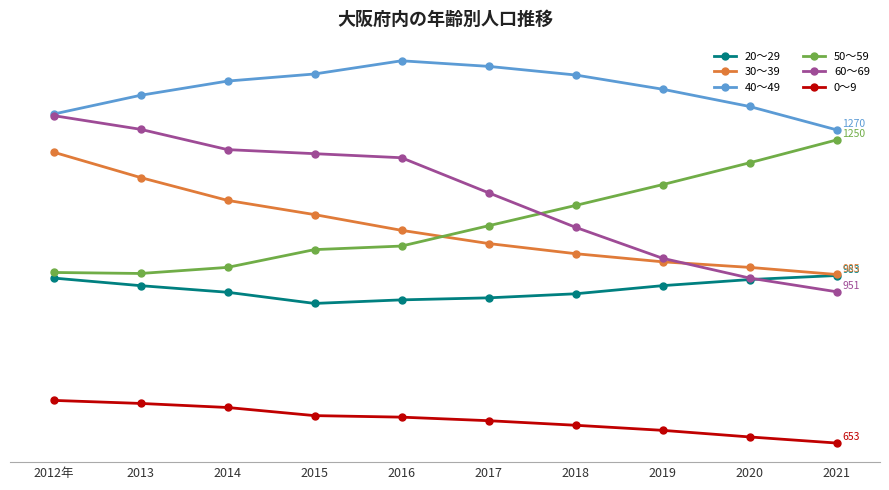

True or false: 30～39 has more than 0 interior local peaks.

False